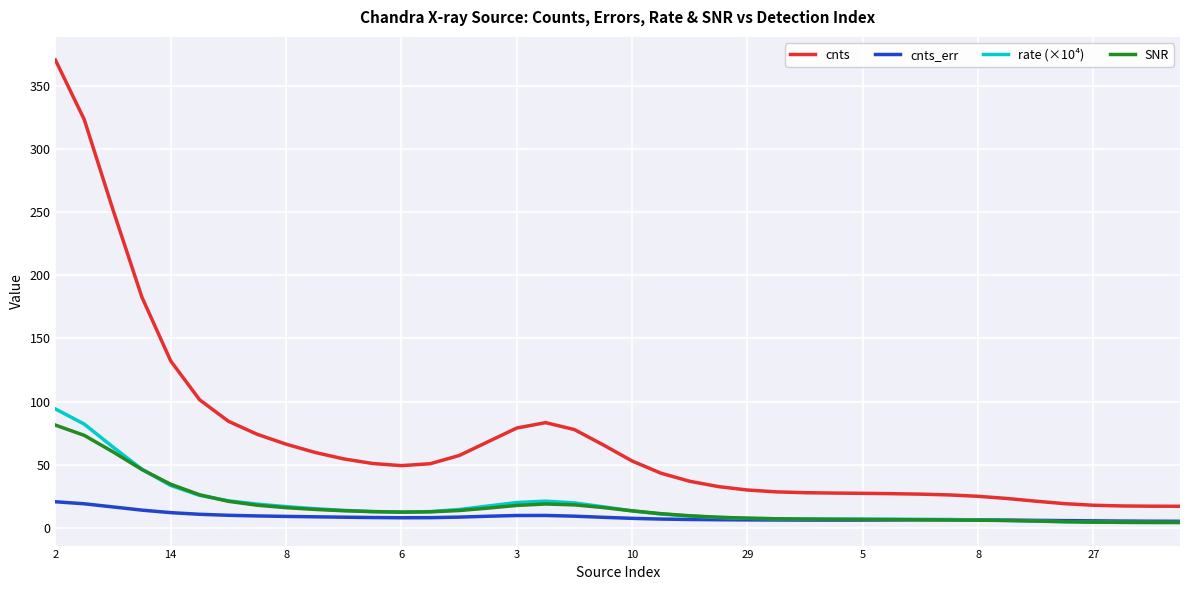

True or false: cnts and SNR intersect in this chart.

False